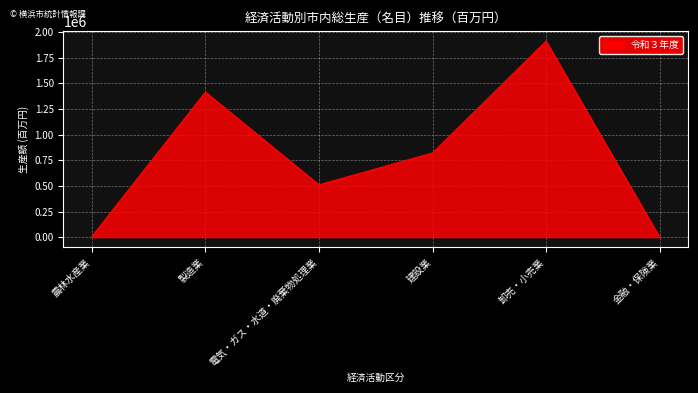

How many interior local valleys (lower than both neighbors) does the data have?

1